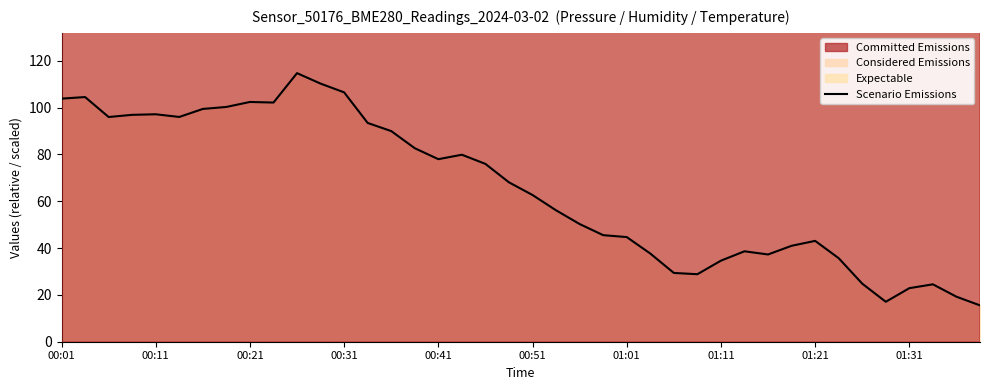

True or false: the data has more than 0 interior local peaks.

True